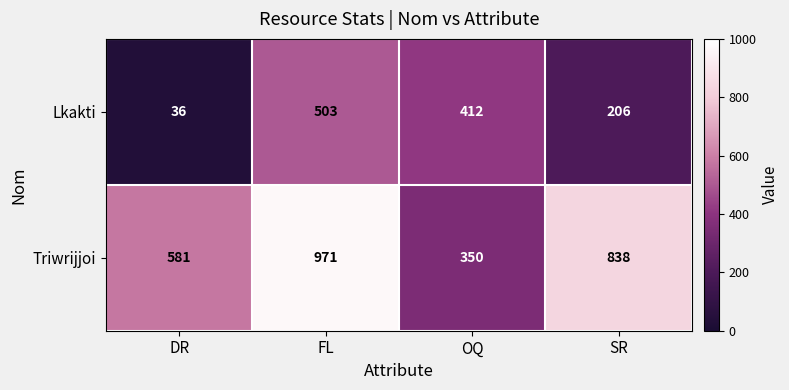

At how many categories does at least one series exceed 617?

2